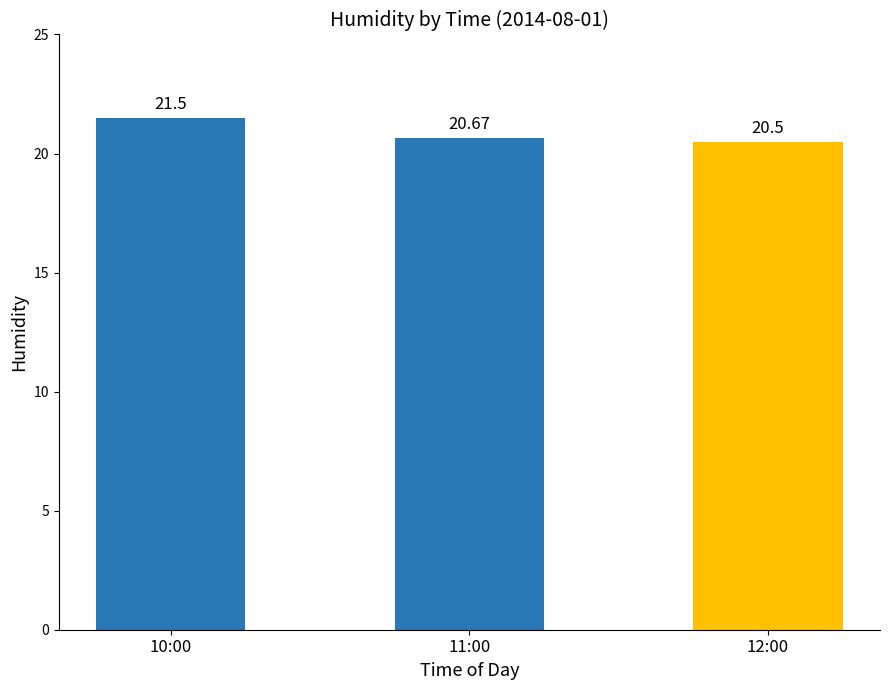

What is the minimum value shown in the chart?

20.5